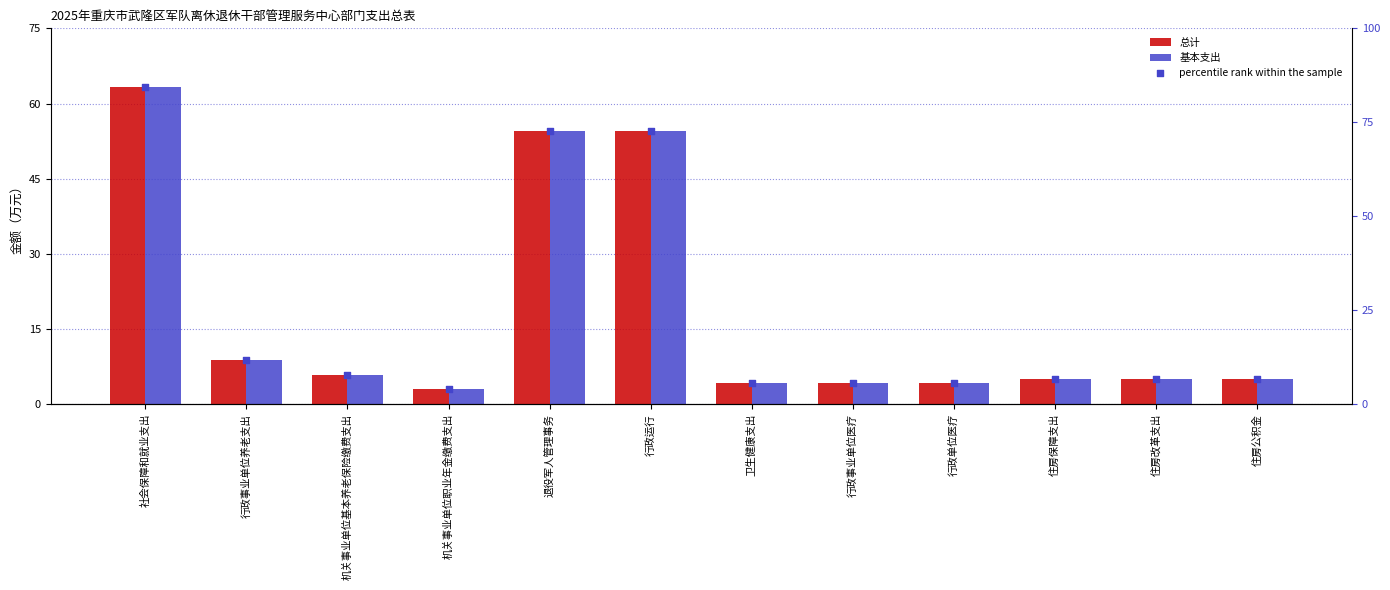

At how many categories does at least one series exceed 15?

3